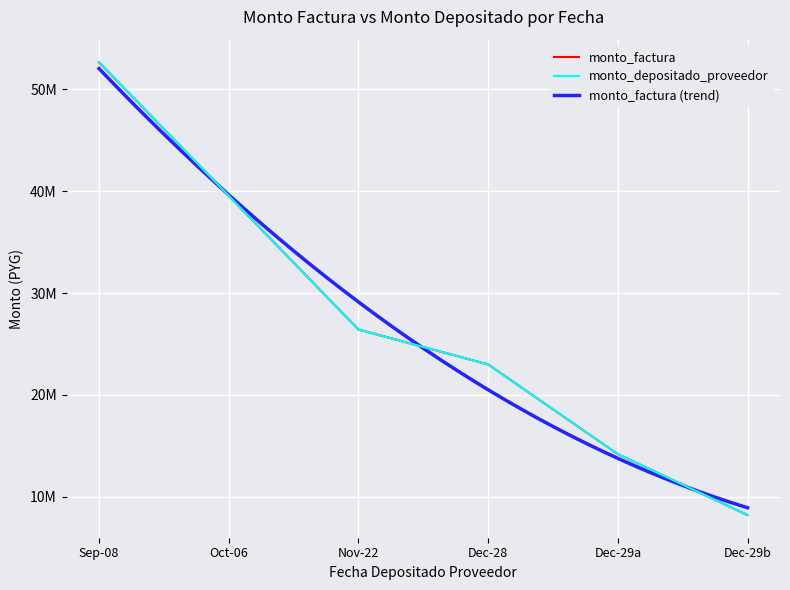

Reading left to right, extract all data points from this chart.

monto_factura: 52656564	39556948	26421340	22991748	14179390	8200316
monto_depositado_proveedor: 52656564	39556948	26421340	22991748	14179390	8200316